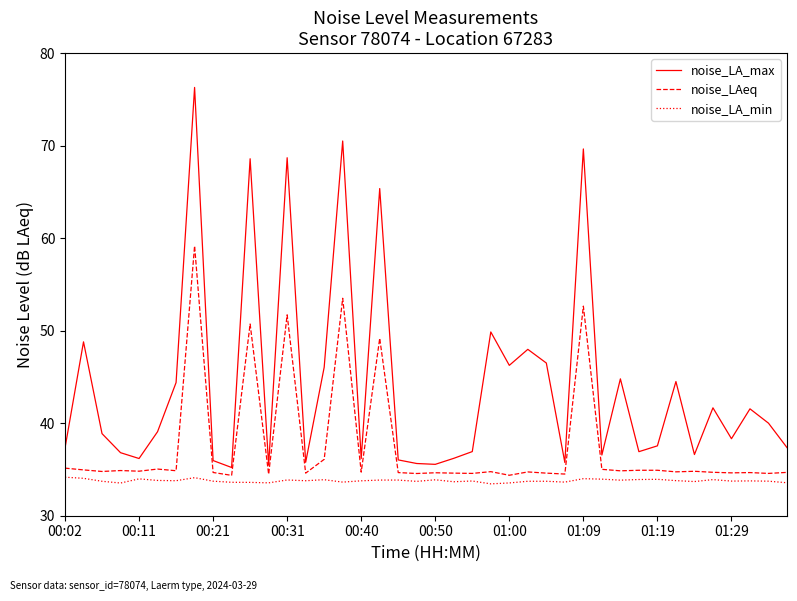

List the series in order of their peak value, lowest first.

noise_LA_min, noise_LAeq, noise_LA_max